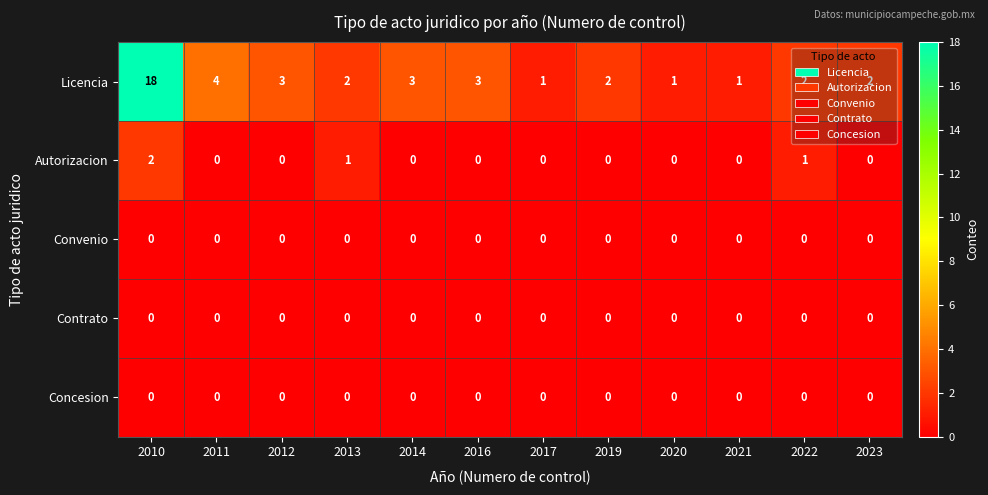

What is the sum of all Licencia values?

42